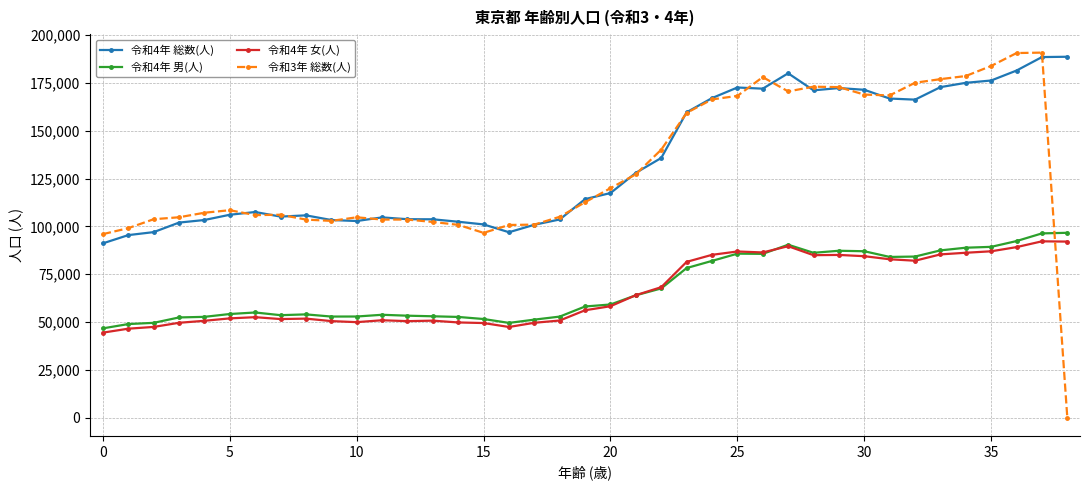

True or false: 令和4年 男(人) and 令和4年 総数(人) intersect in this chart.

False